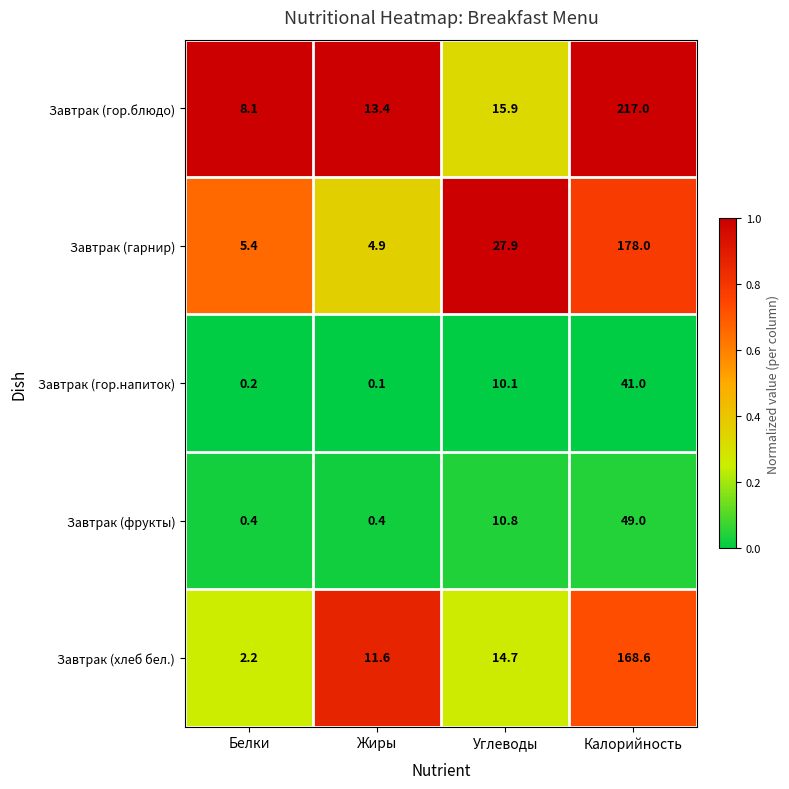

What is the spread (max minus min) of values at Калорийность?

176.0